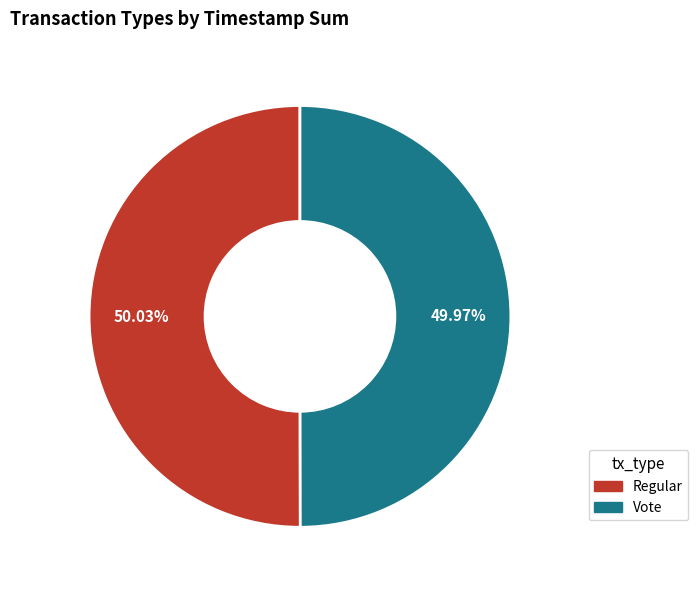

What percentage is the Regular slice, to the nearest percent?

50%